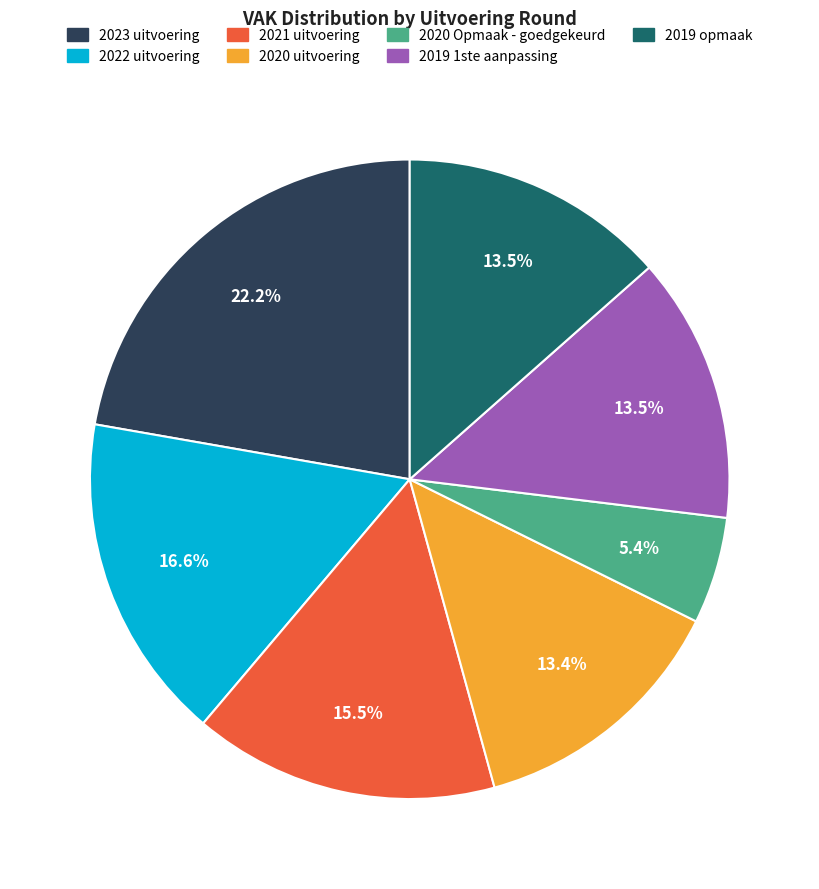

To the nearest percent, what is the average slice percentage?

14%